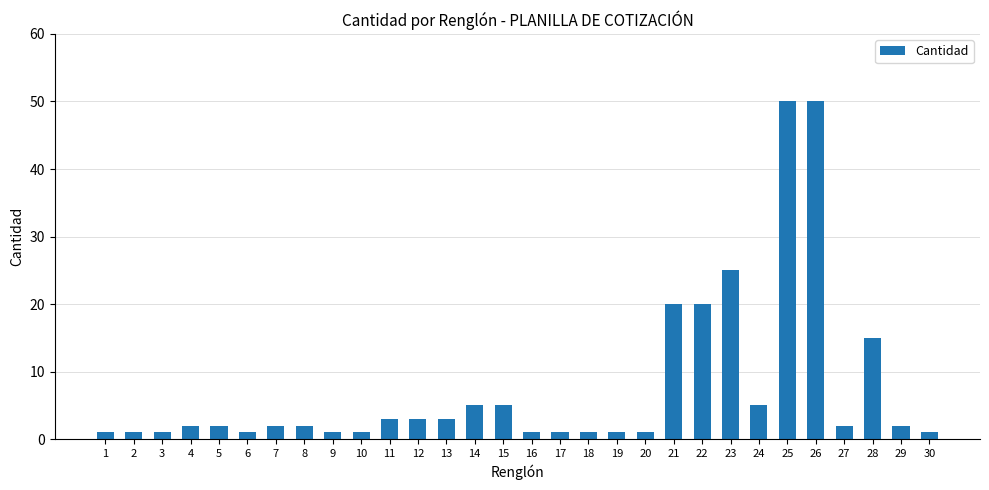

What is the greatest value displayed?

50